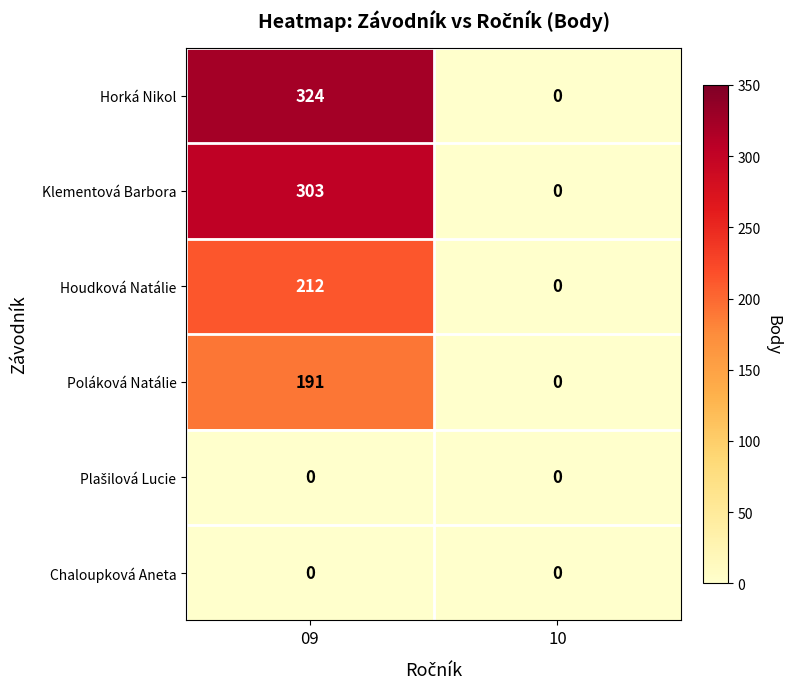

The value of Chaloupková Aneta at 10 is 0. True or false?

True